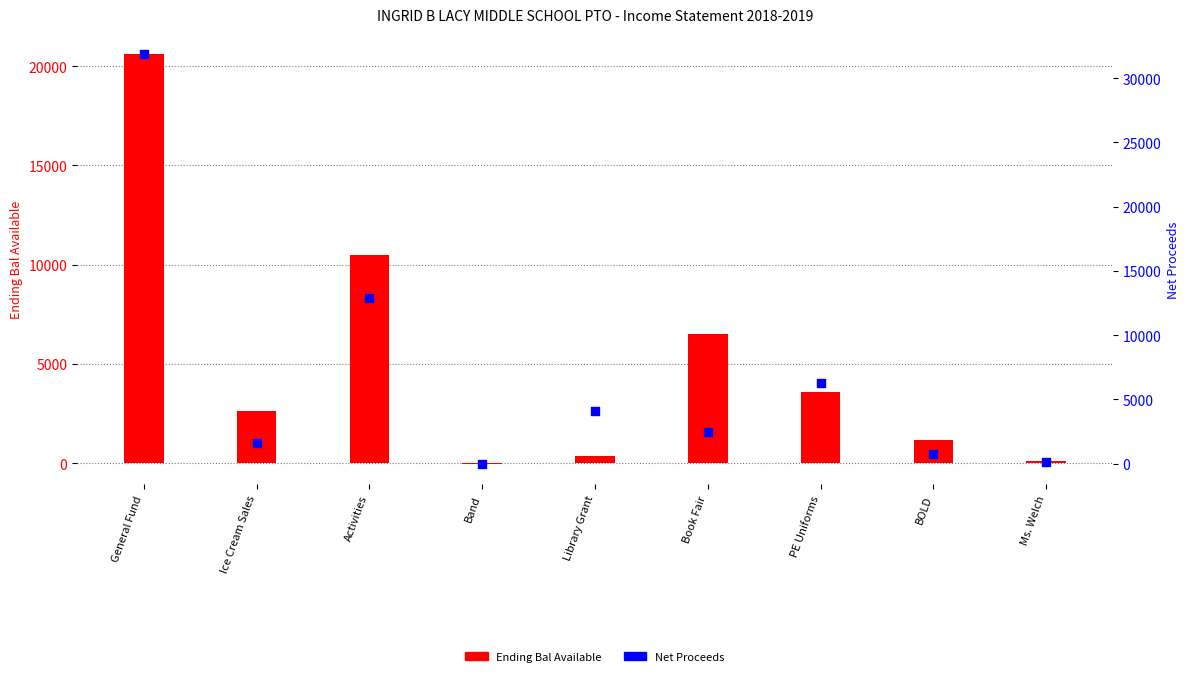

At which category is the sum across all series the highest?

General Fund